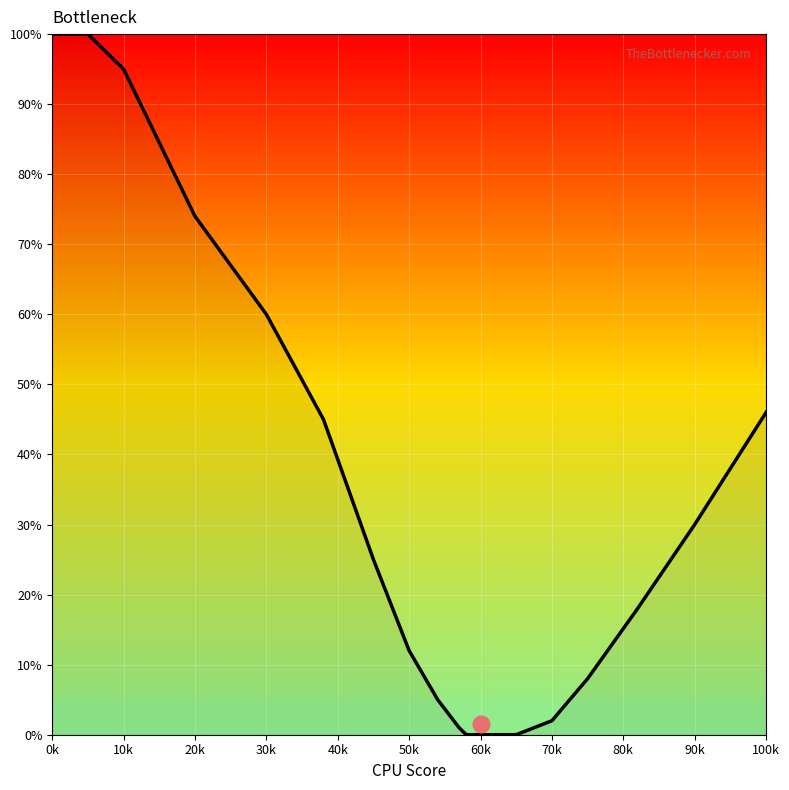

Where does the data first go above 18?

0k